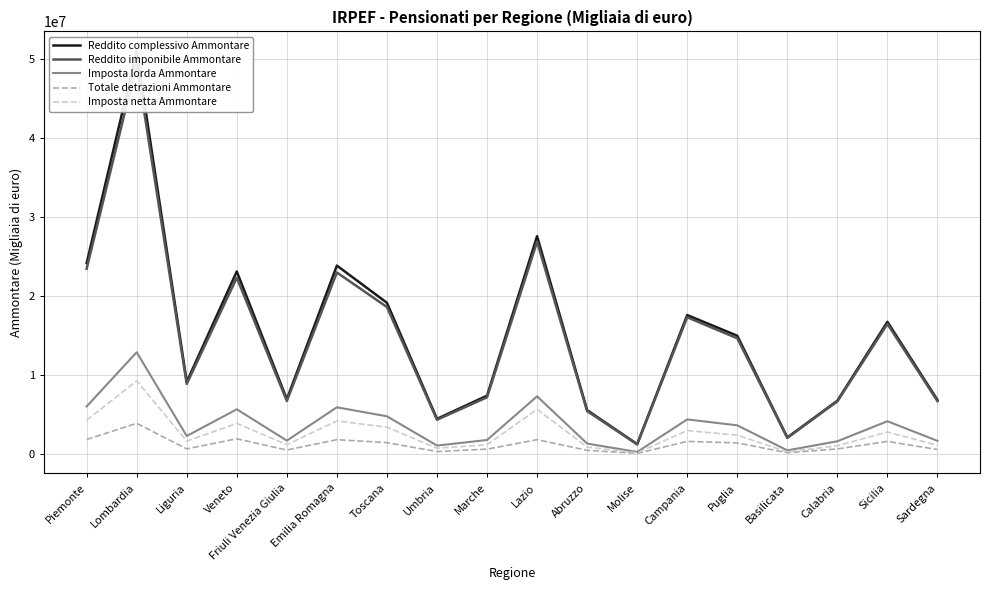

Is this an area chart (filled region under the line)?

No